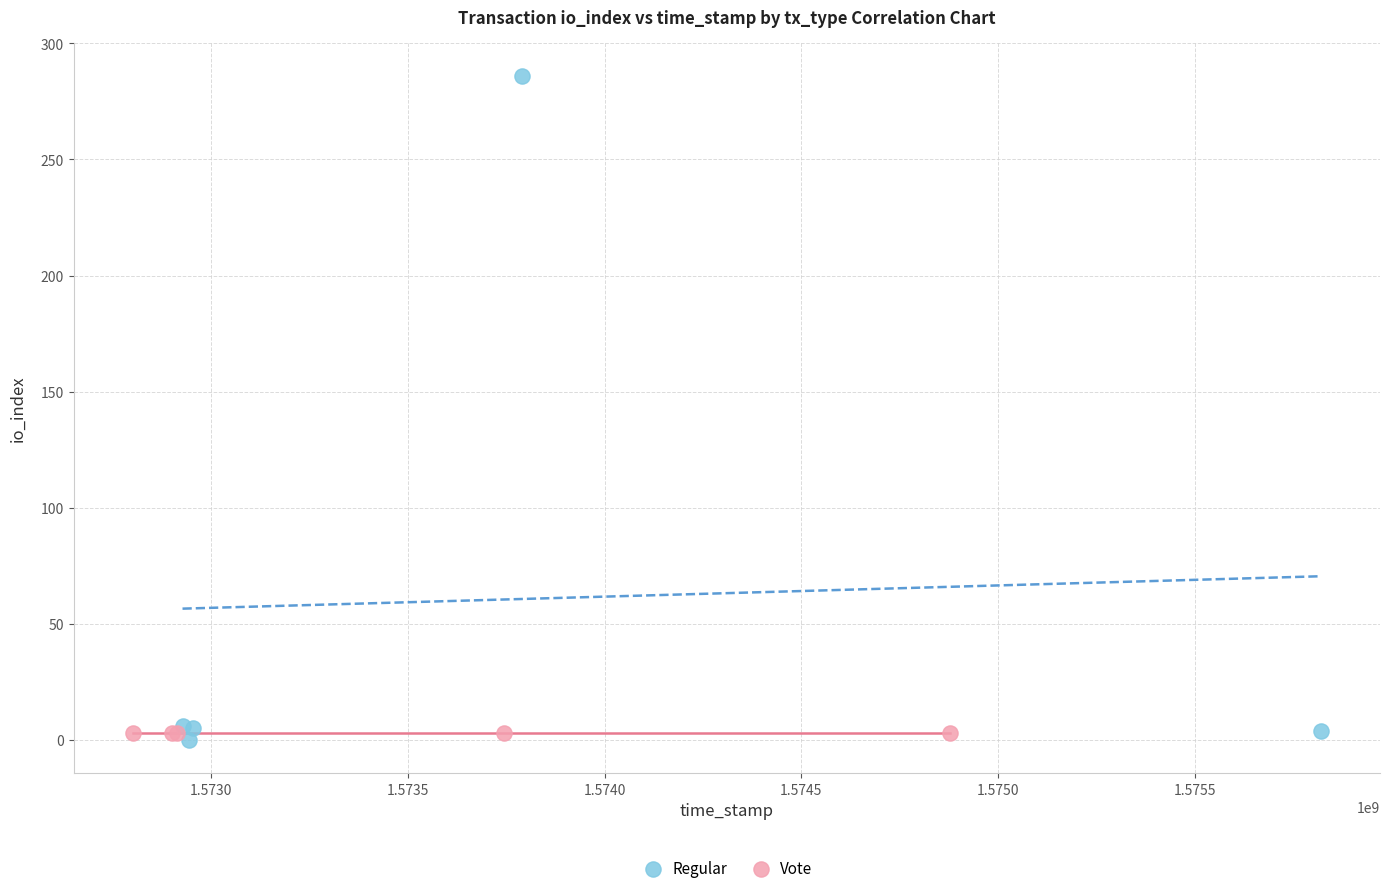

Which series contains the highest Y value?

Regular